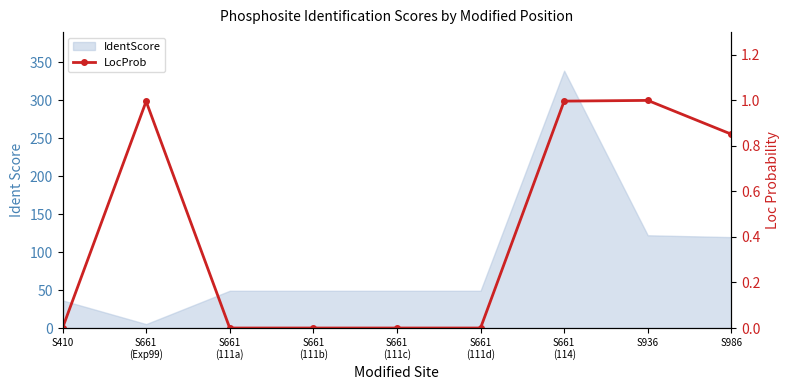

Rank the categories by value from lowest to highest.

S410, S661
(111a), S661
(111b), S661
(111c), S661
(111d), S986, S661
(Exp99), S661
(114), S936